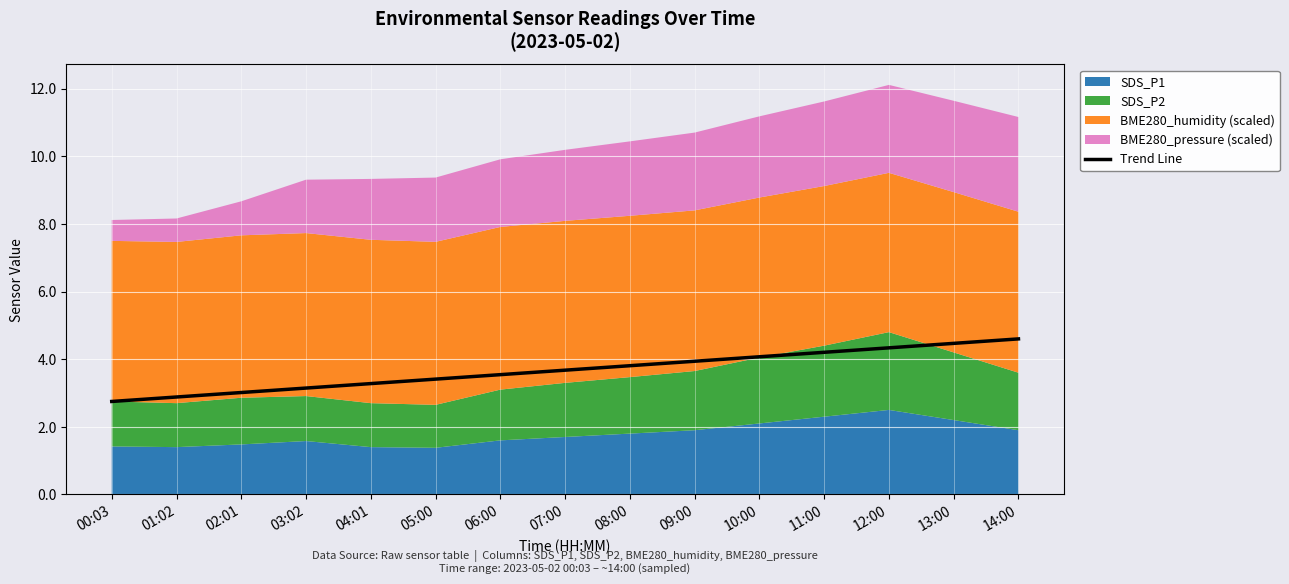

Does the chart display data point markers on the line(s)?

No